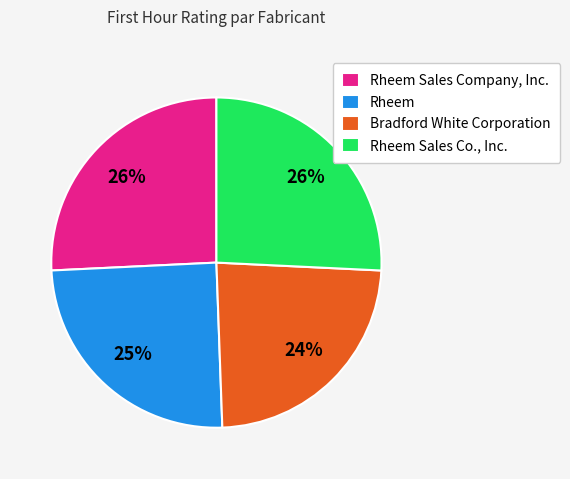

Is there a majority slice in this chart?

No